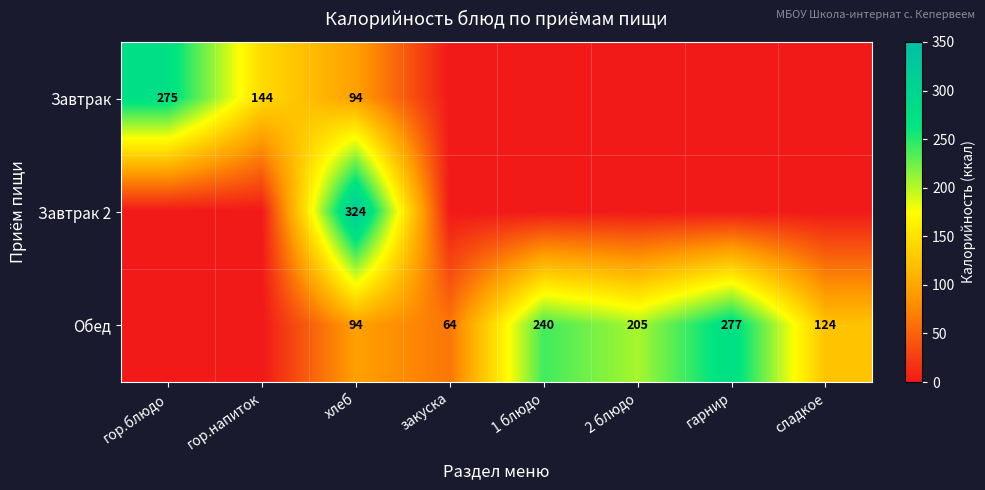

The Обед series shows 124 at сладкое. True or false?

True